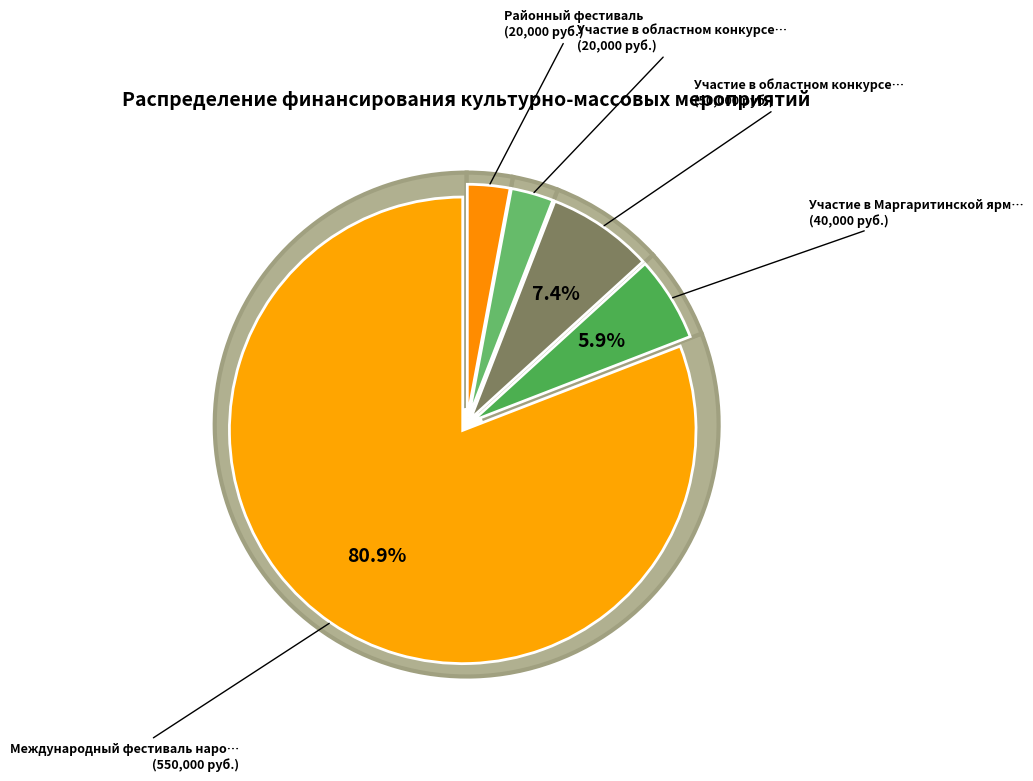

What is the change in value from Участие в областном конкурсе (50000) to Районный фестиваль?

-30000